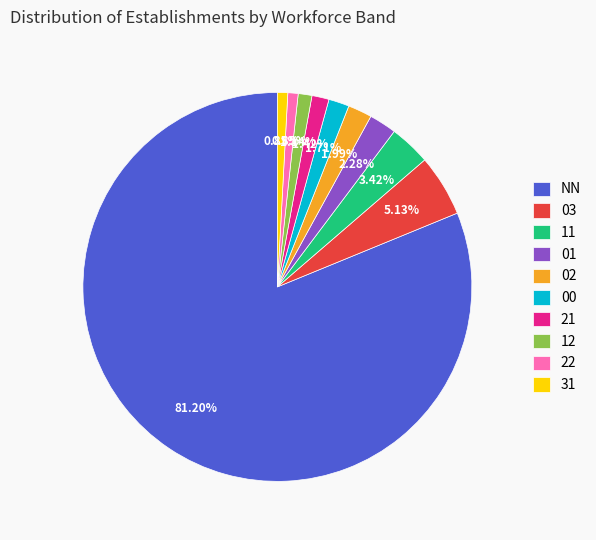

Is NN the majority of the pie?

Yes